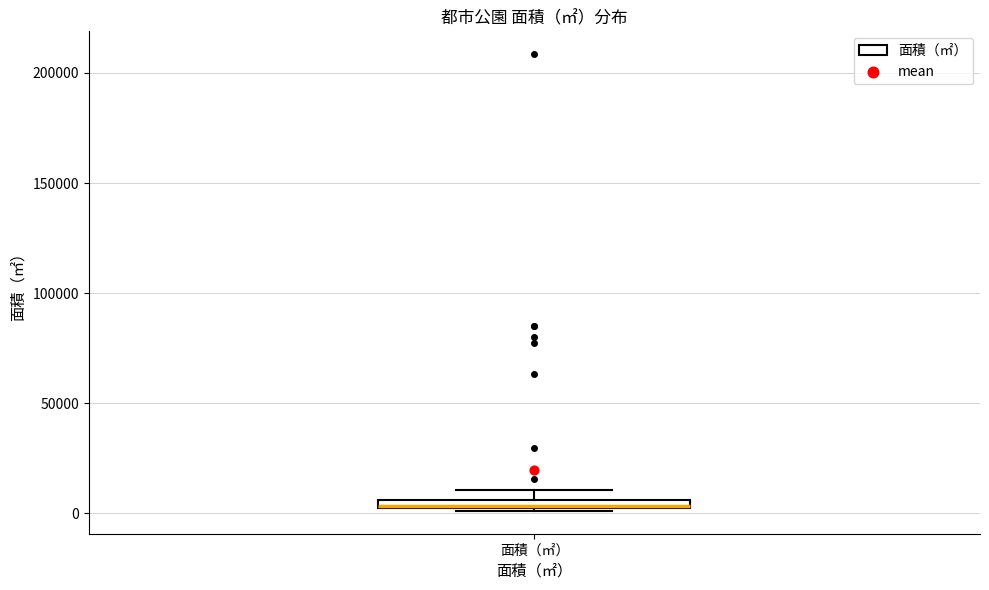

Where is the lower edge of the box for 面積（㎡） on the y-axis? The values are not printed on the chart, so give them approximately, as read against the axis.

0